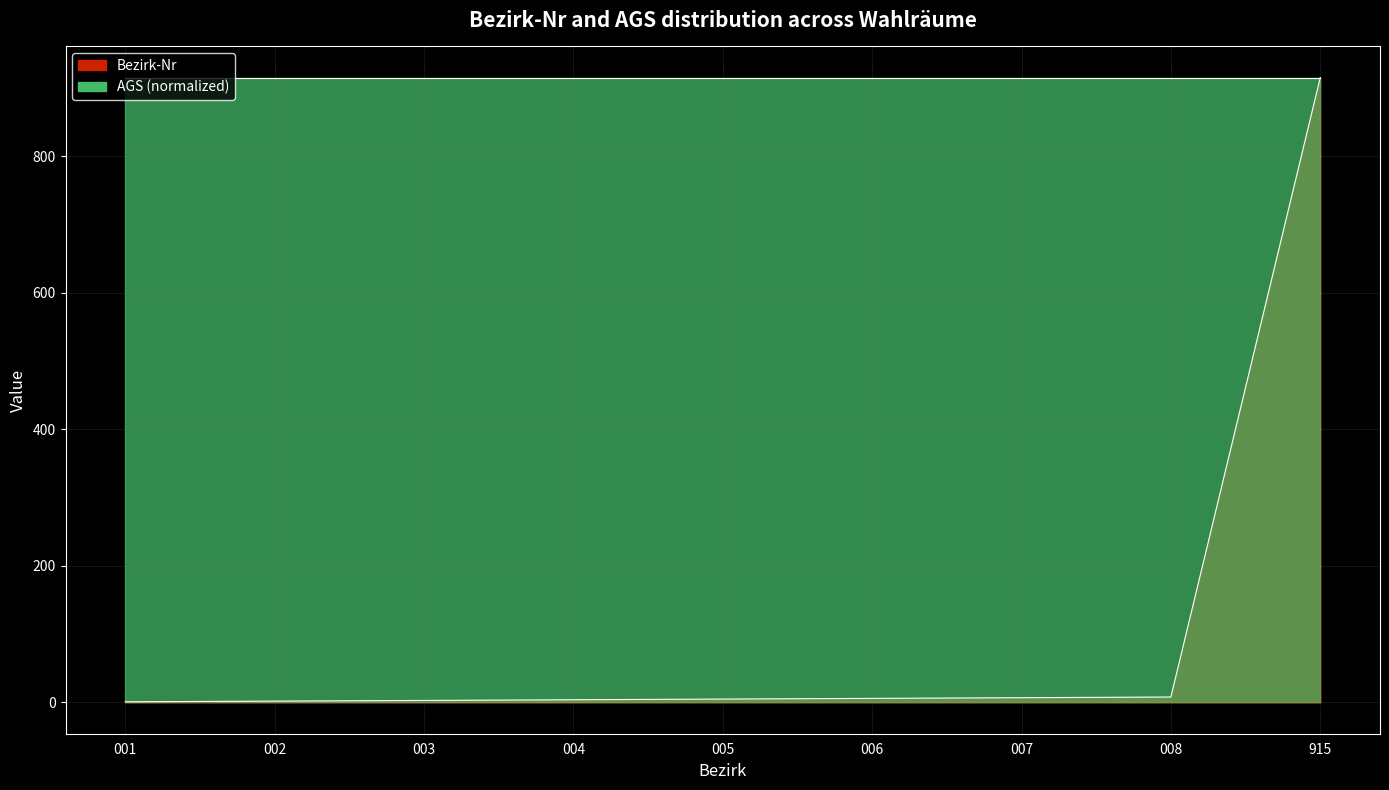

Reading right to left, what are all the values shown in this chart?

915=915	008=8	007=7	006=6	005=5	004=4	003=3	002=2	001=1